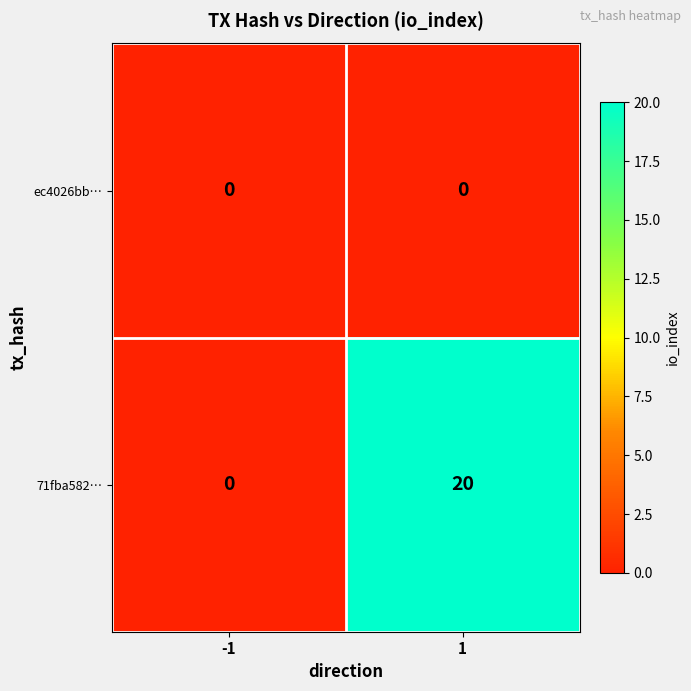

Rank the series at 1 from highest to lowest value.

71fba582…, ec4026bb…